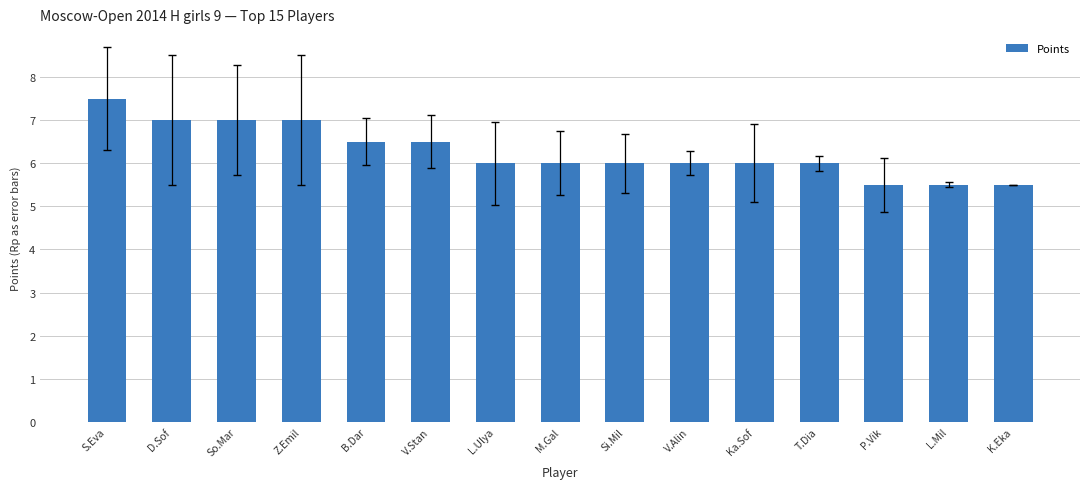

What value does the data have at T.Dia?

6.0